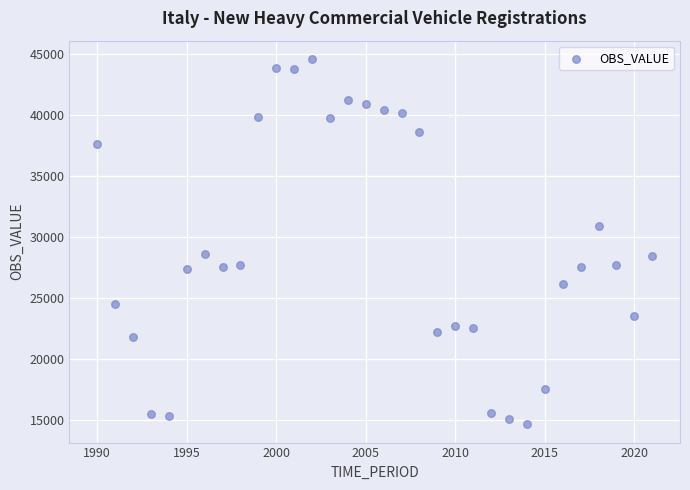

What is the range of X values (max minus min)?

31